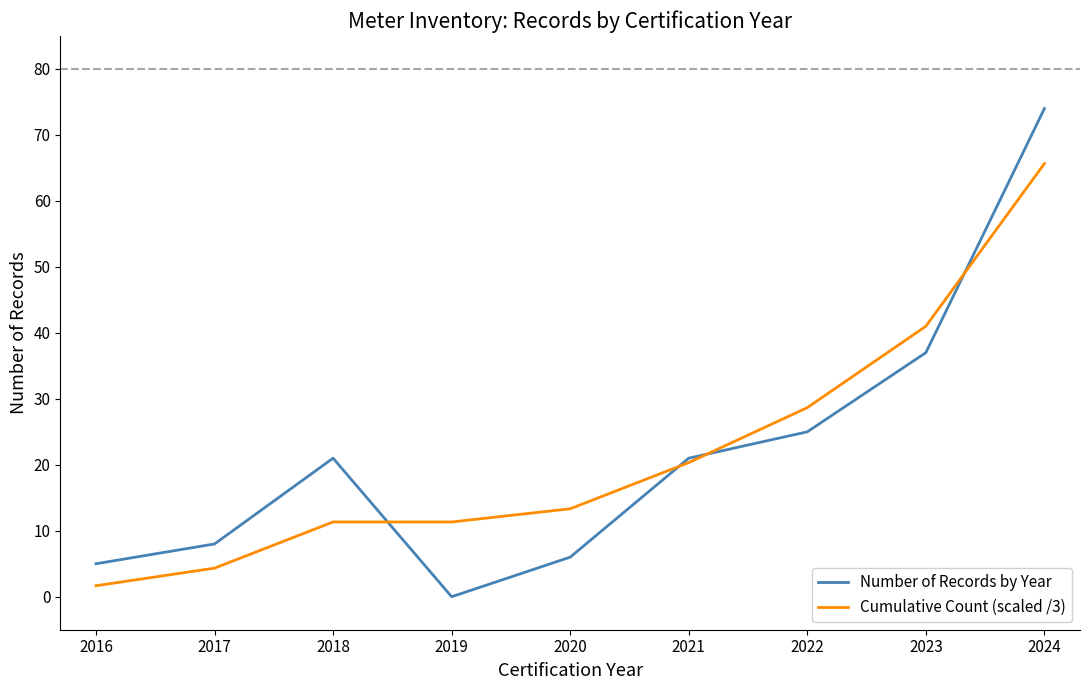

Is the value of Cumulative Count (scaled /3) at 2024 greater than the value of Number of Records by Year at 2019?

Yes